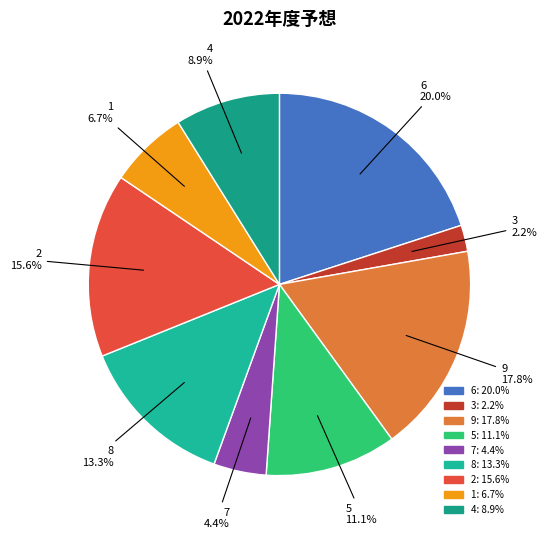

Which has a higher value, 8 or 1?

8